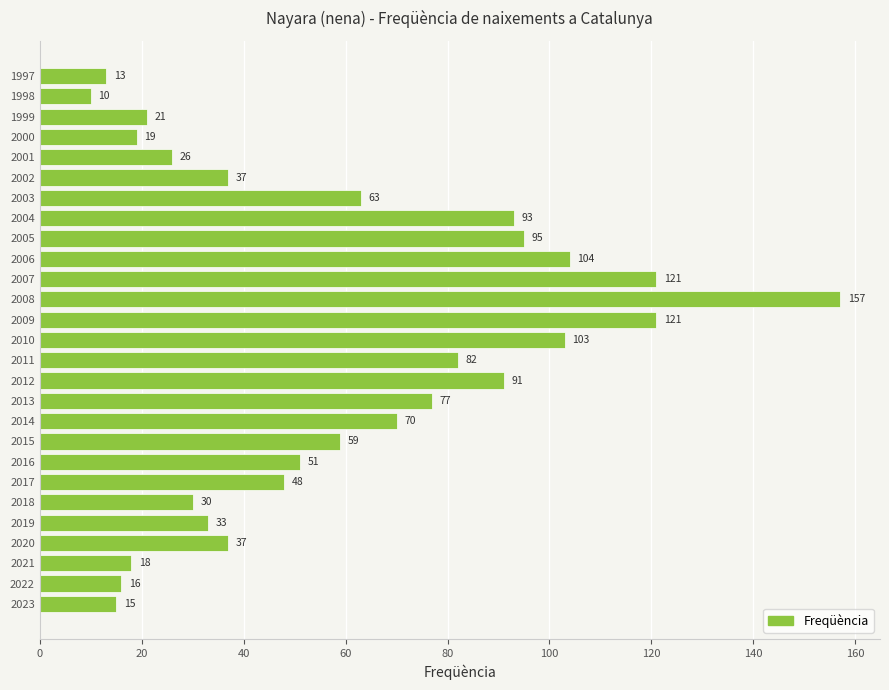

Between 2022 and 2003, which is larger?

2003